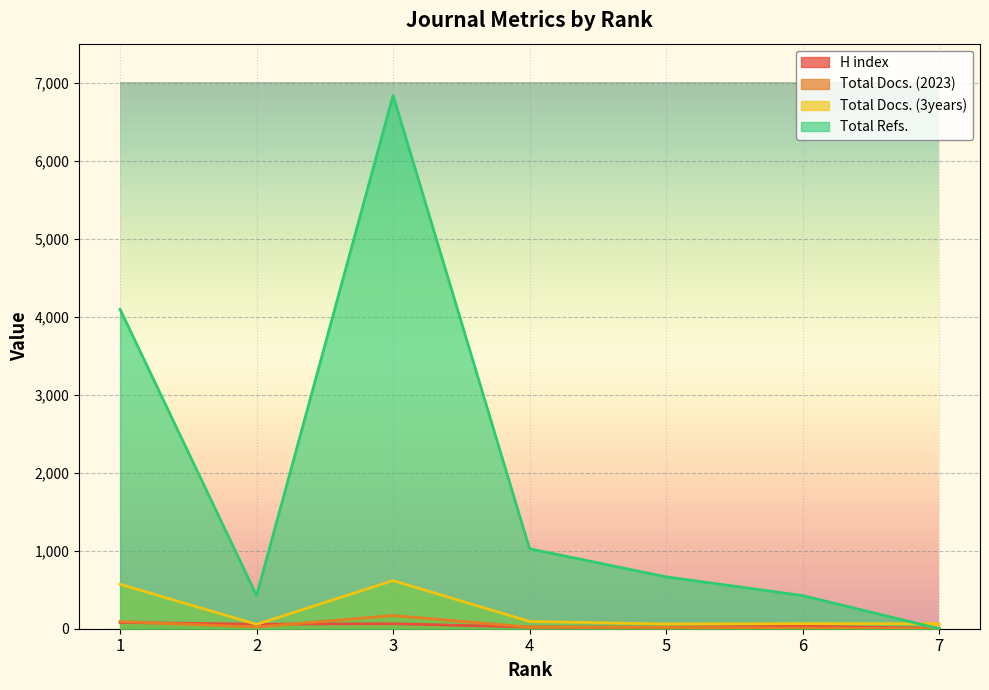

Which series contains the highest Y value?

Total Refs.